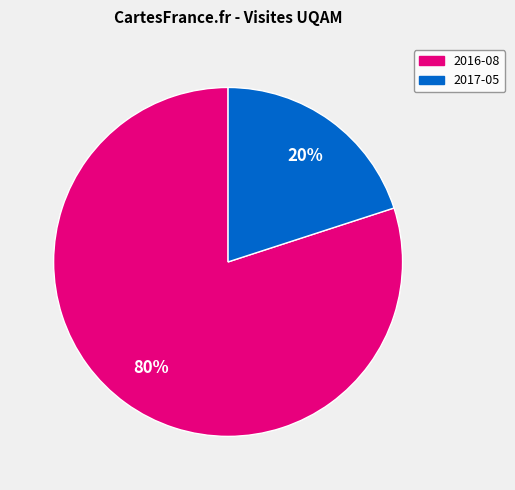

To the nearest percent, what percentage of the pie is 2017-05?

20%